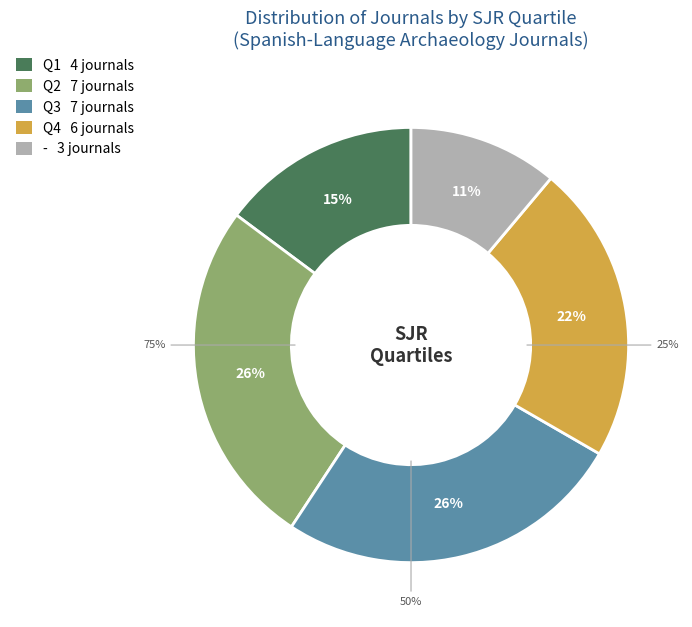

What is the change in value from Q2 to Q4?

-1